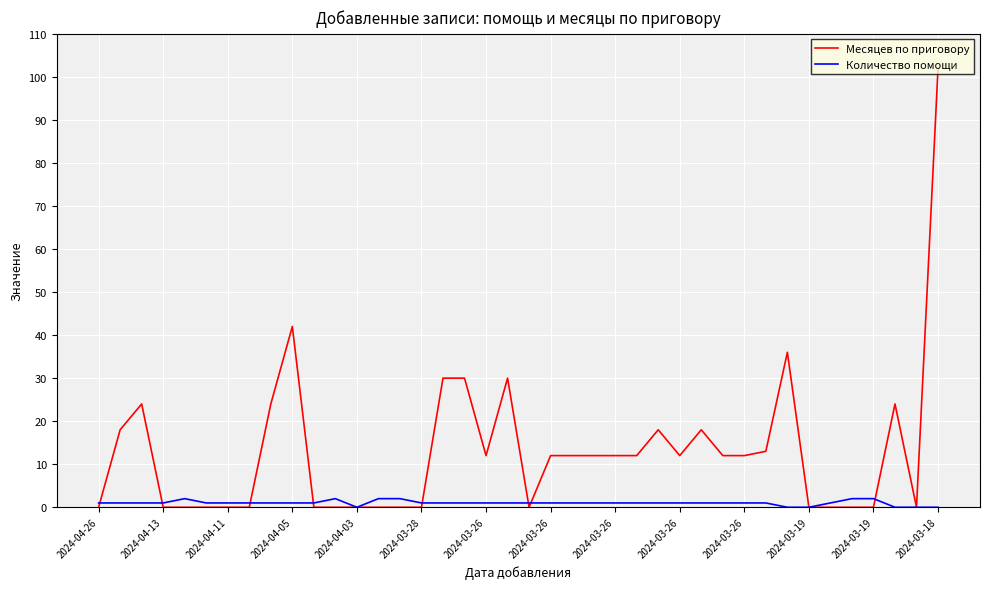

Which series has the largest range (max minus min)?

Месяцев по приговору